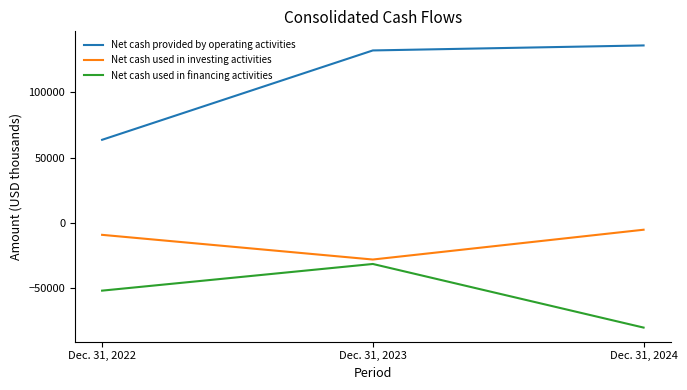

Reading right to left, extract all data points from this chart.

Net cash provided by operating activities: 135717	131896	63597
Net cash used in investing activities: -5128	-27906	-9038
Net cash used in financing activities: -79923	-31305	-51685